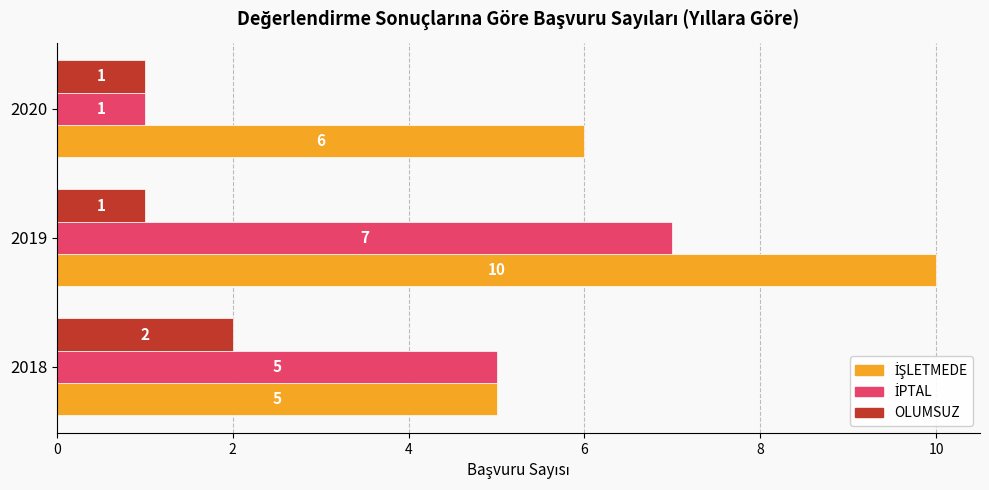

What is the sum of the OLUMSUZ values at 2019 and 2018?

3